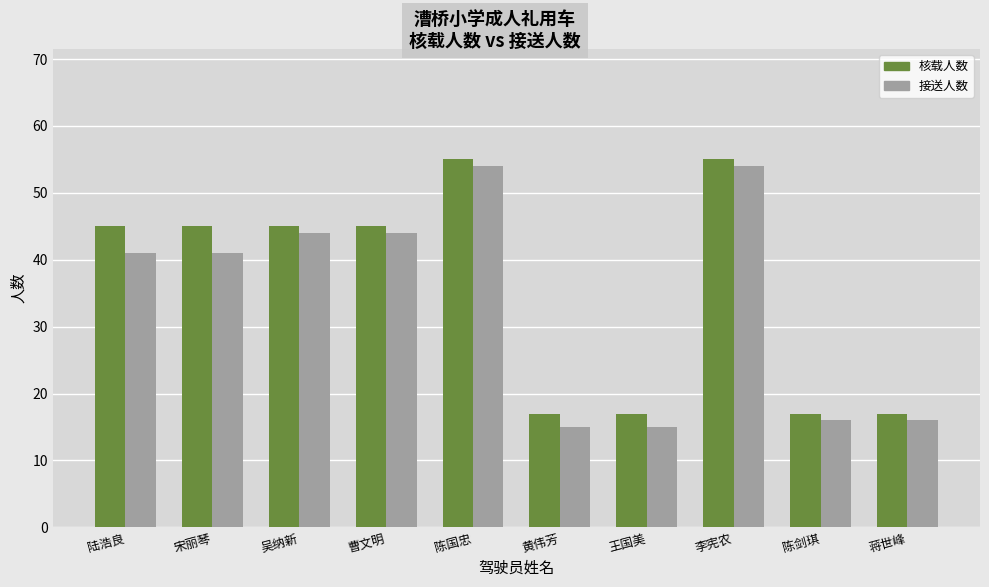

What position from the right is 王国美?

4